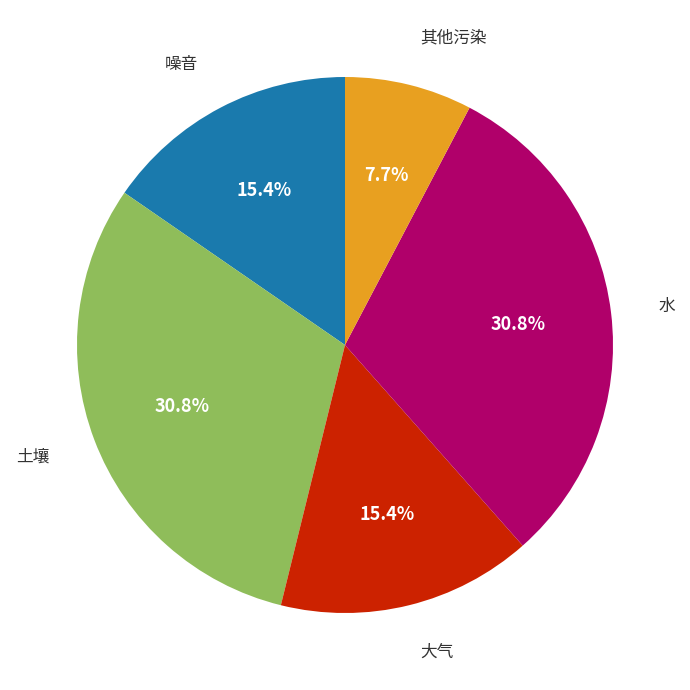

Does any single category account for the majority?

No